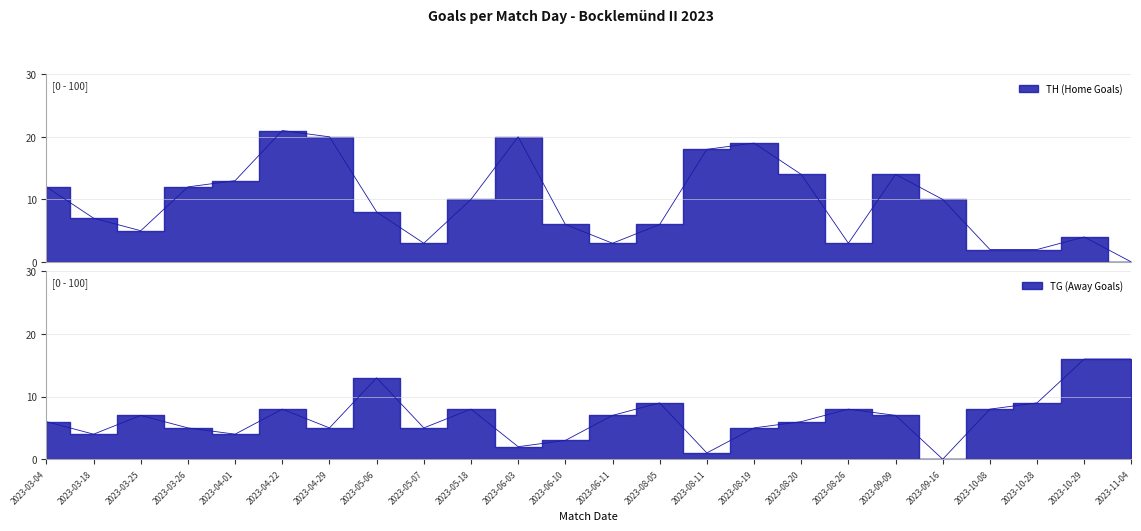

How many intersections are there between TH (Home Goals) and TG (Away Goals)?

9